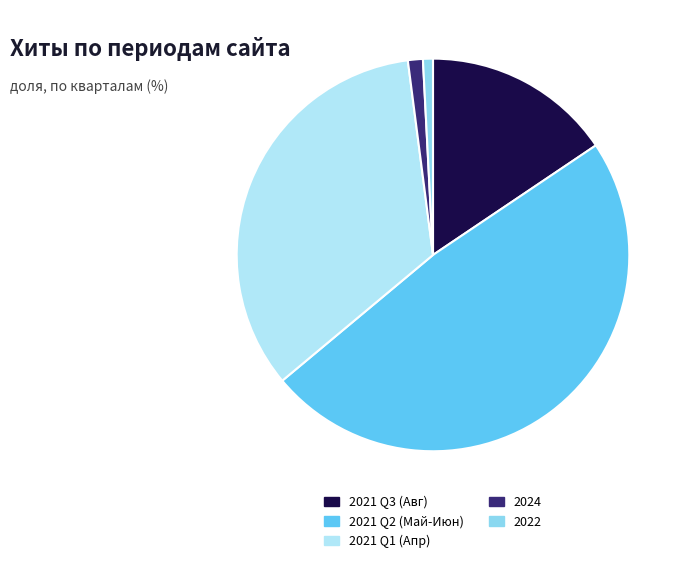

True or false: 2021 Q1 (Апр) accounts for 19% of the total.

False